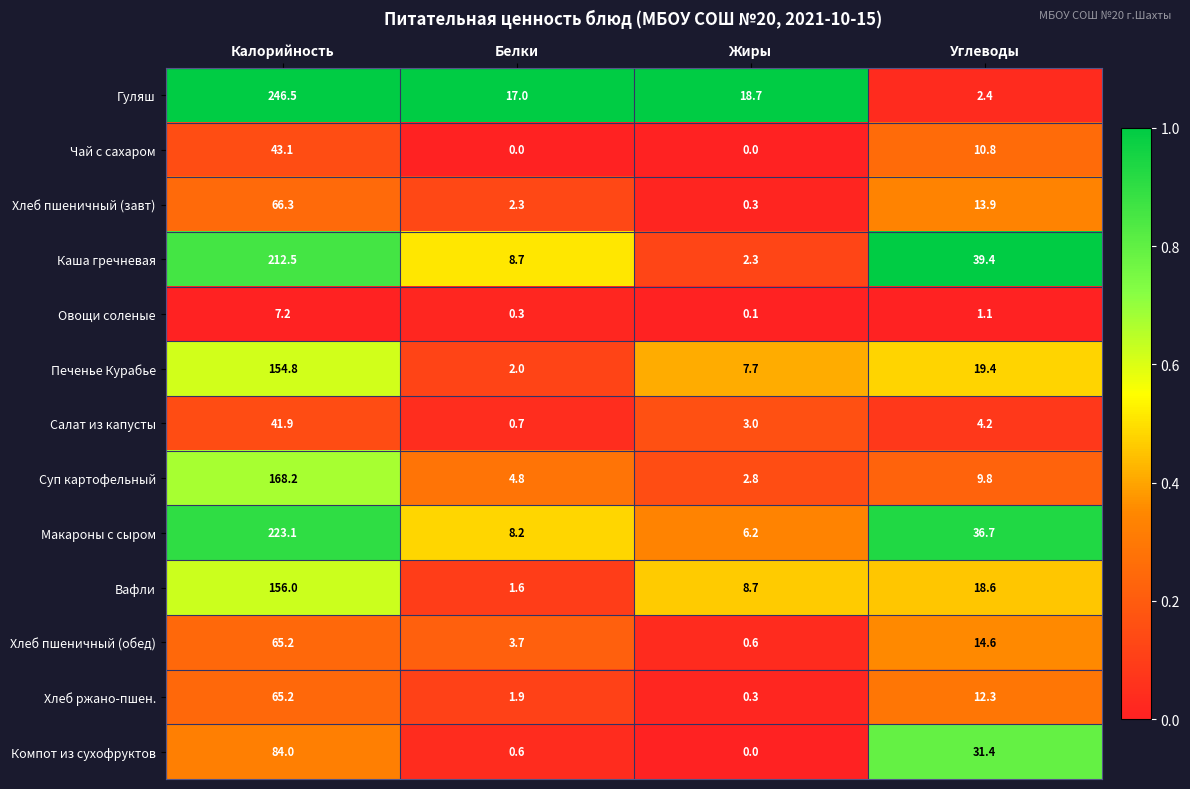

Rank the series at Белки from lowest to highest value.

Чай с сахаром, Овощи соленые, Компот из сухофруктов, Салат из капусты, Вафли, Хлеб ржано-пшен., Печенье Курабье, Хлеб пшеничный (завт), Хлеб пшеничный (обед), Суп картофельный, Макароны с сыром, Каша гречневая, Гуляш